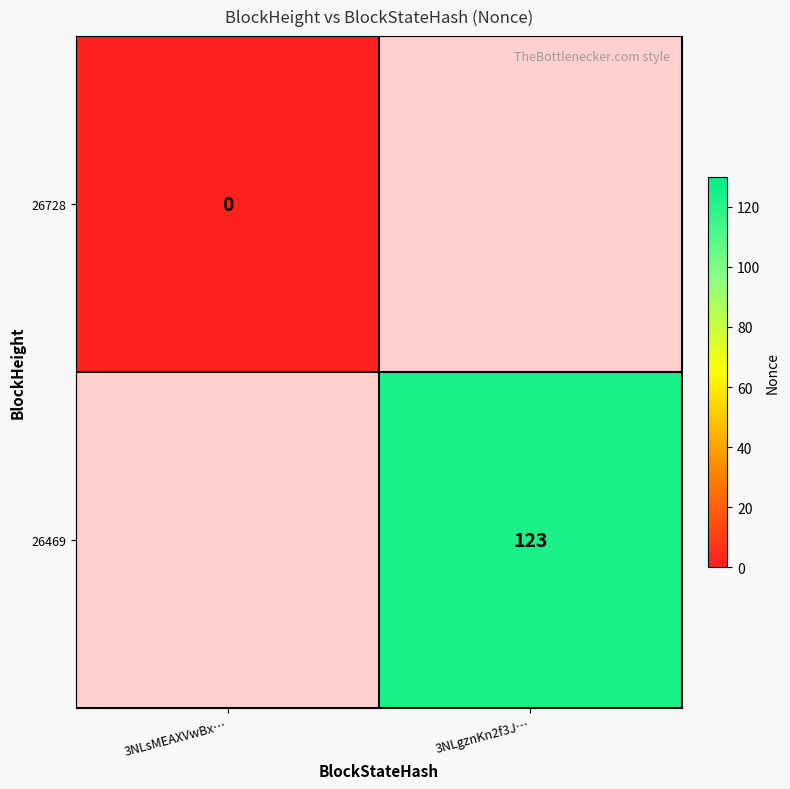

Is the value of 26728 at 3NLsMEAXVwBx… greater than the value of 26469 at 3NLgznKn2f3J…?

No